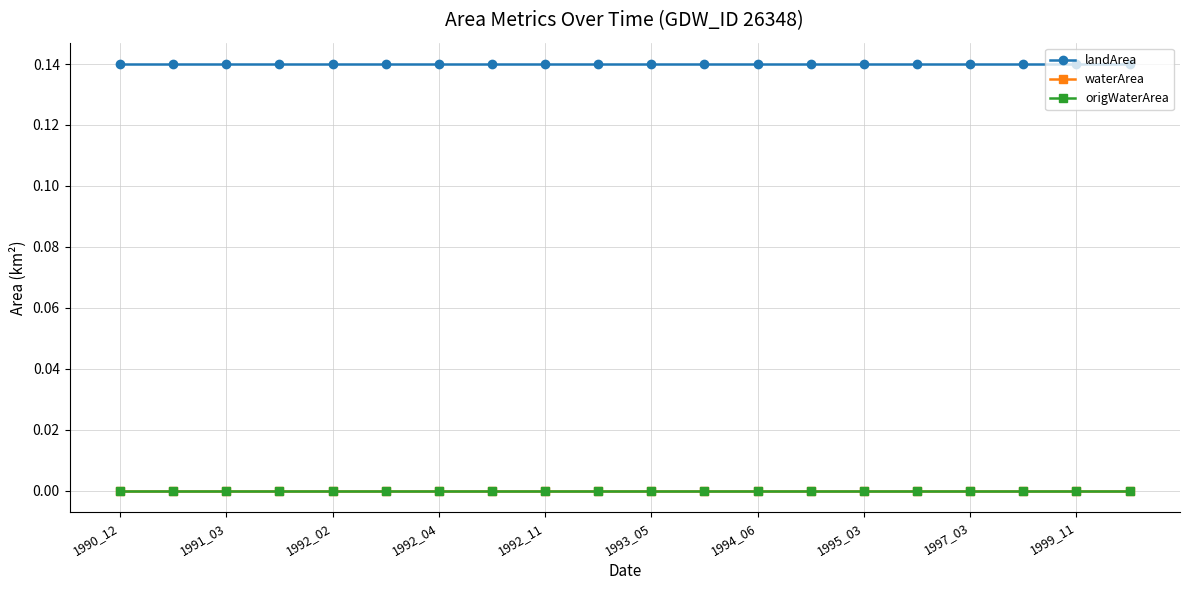

True or false: origWaterArea and landArea cross at least once.

False